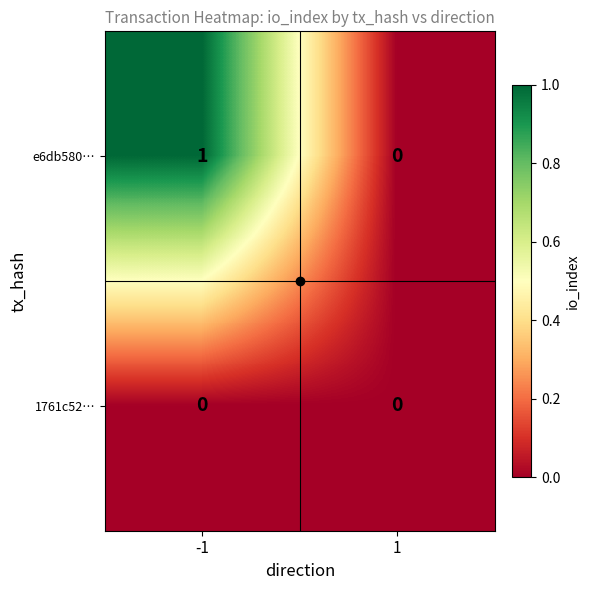

How many values in e6db580… are above zero?

1